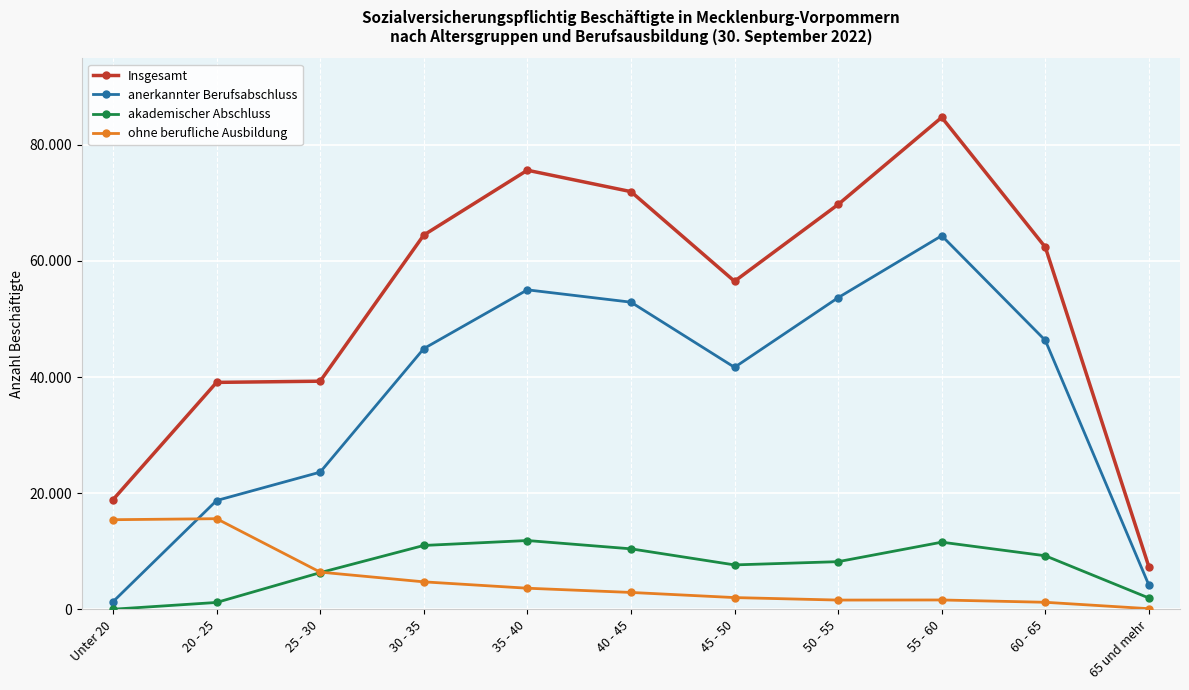

Which has a higher value, 40 - 45 or Unter 20?

40 - 45